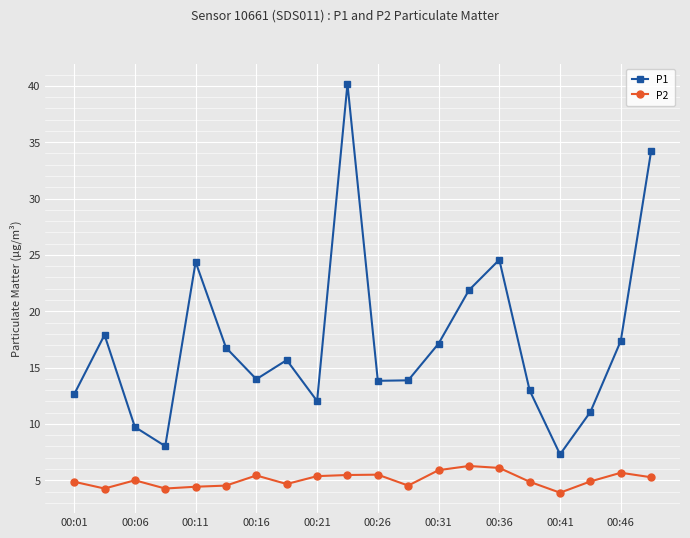

Which series has the largest total across all categories?

P1